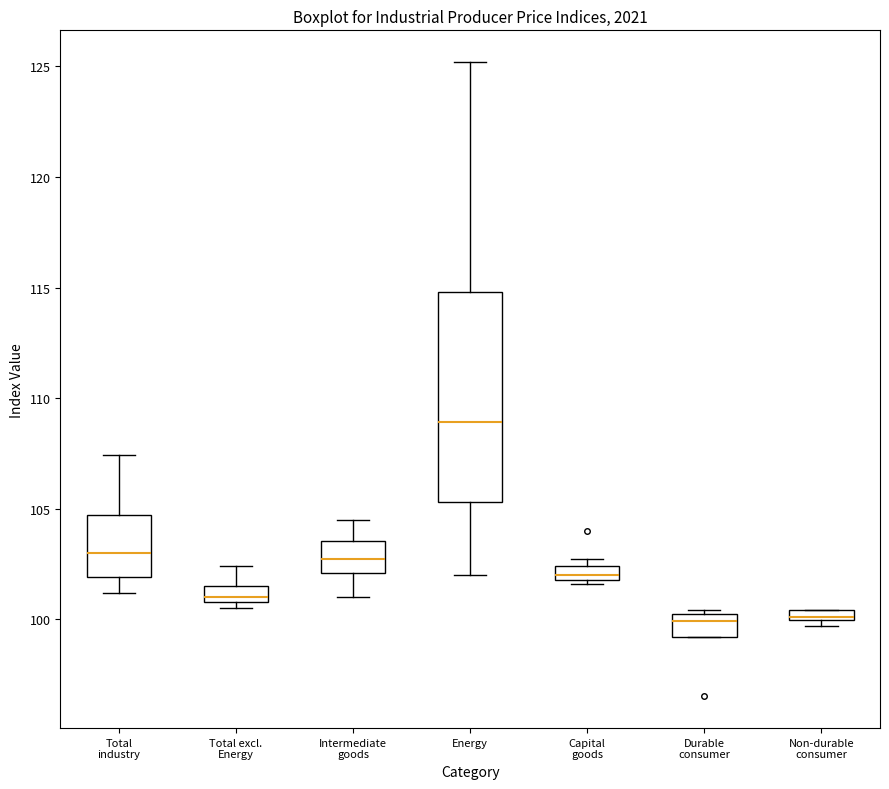

Which box is the tallest, from its lower edge to its upper edge?

Energy